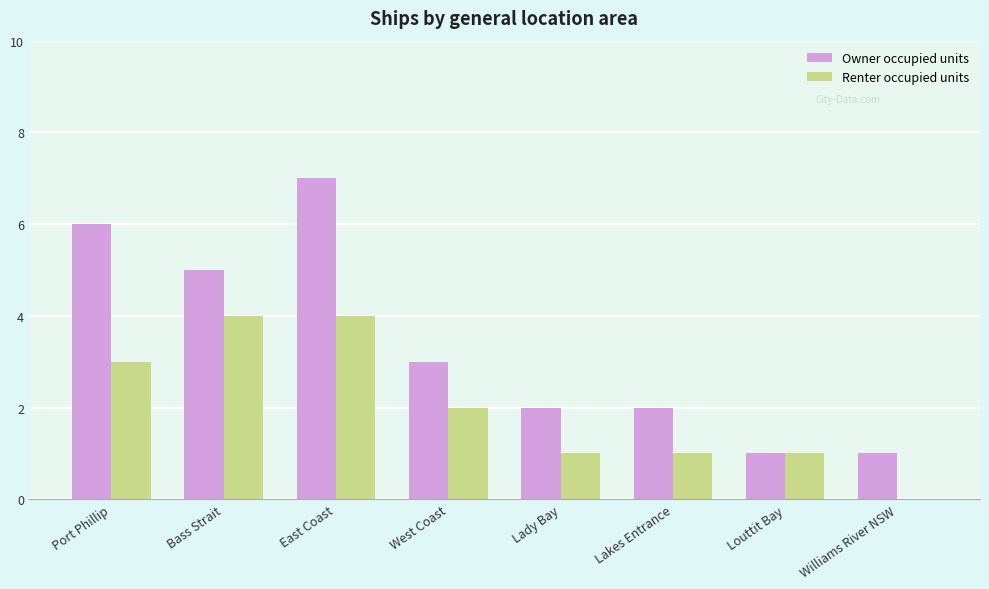

What is the highest value of the Renter occupied units series?

4